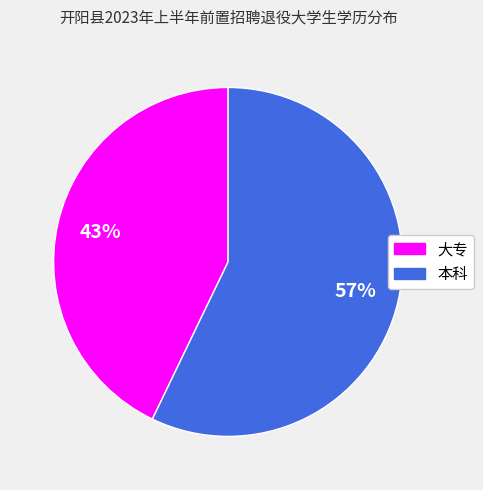

Does 本科 represent more than half of the total?

Yes